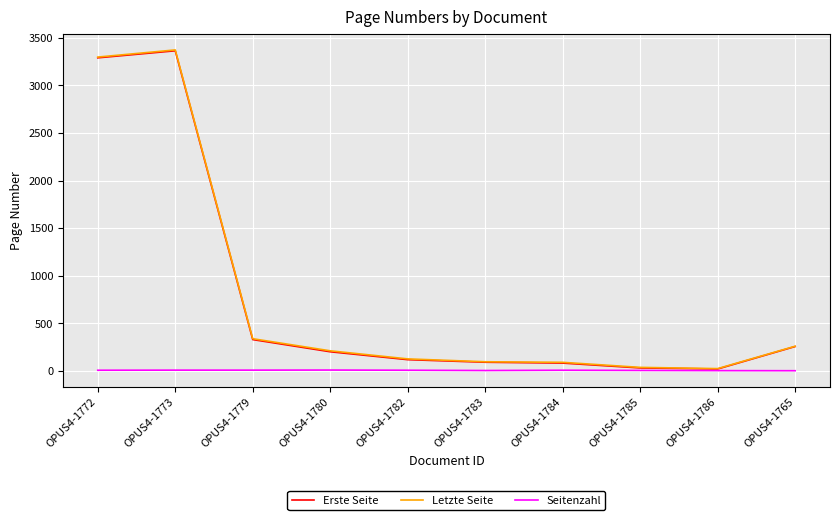

What is the sum of the Erste Seite values at OPUS4-1783 and OPUS4-1782?

211